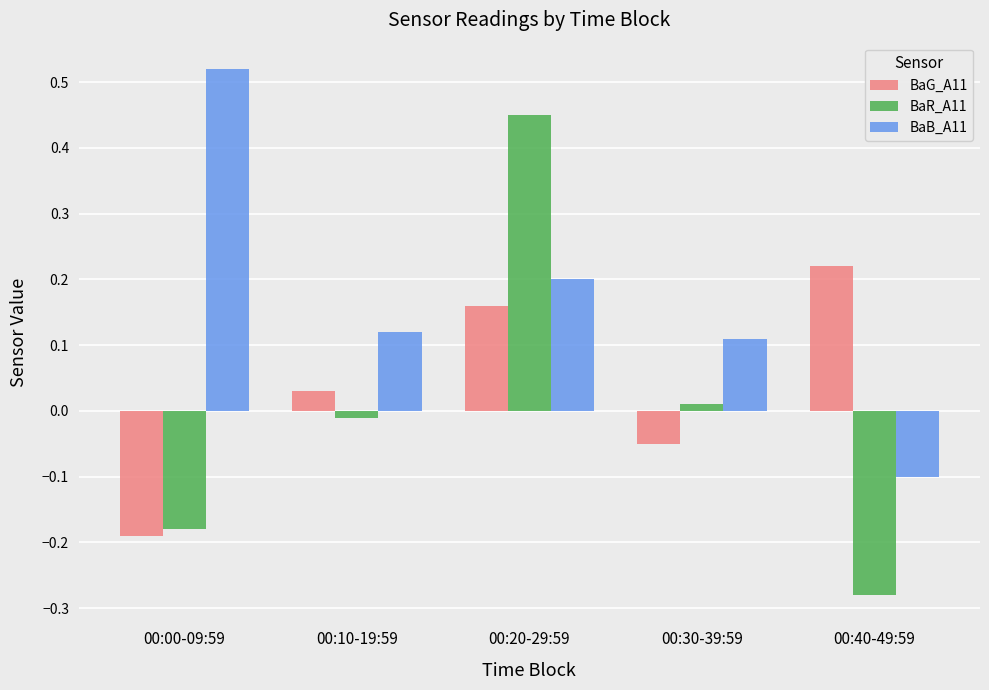

What is the difference between the maximum and minimum values in the BaB_A11 series?

0.6